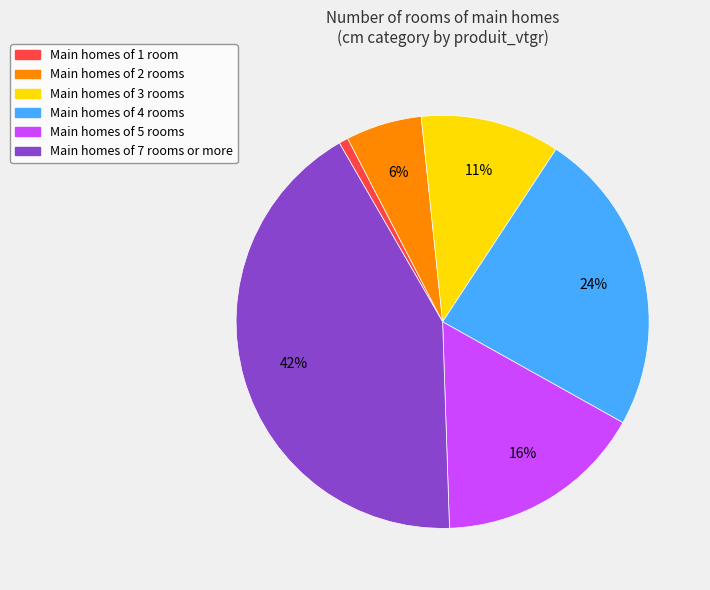

What is the smallest slice in the pie chart?

Main homes of 1 room